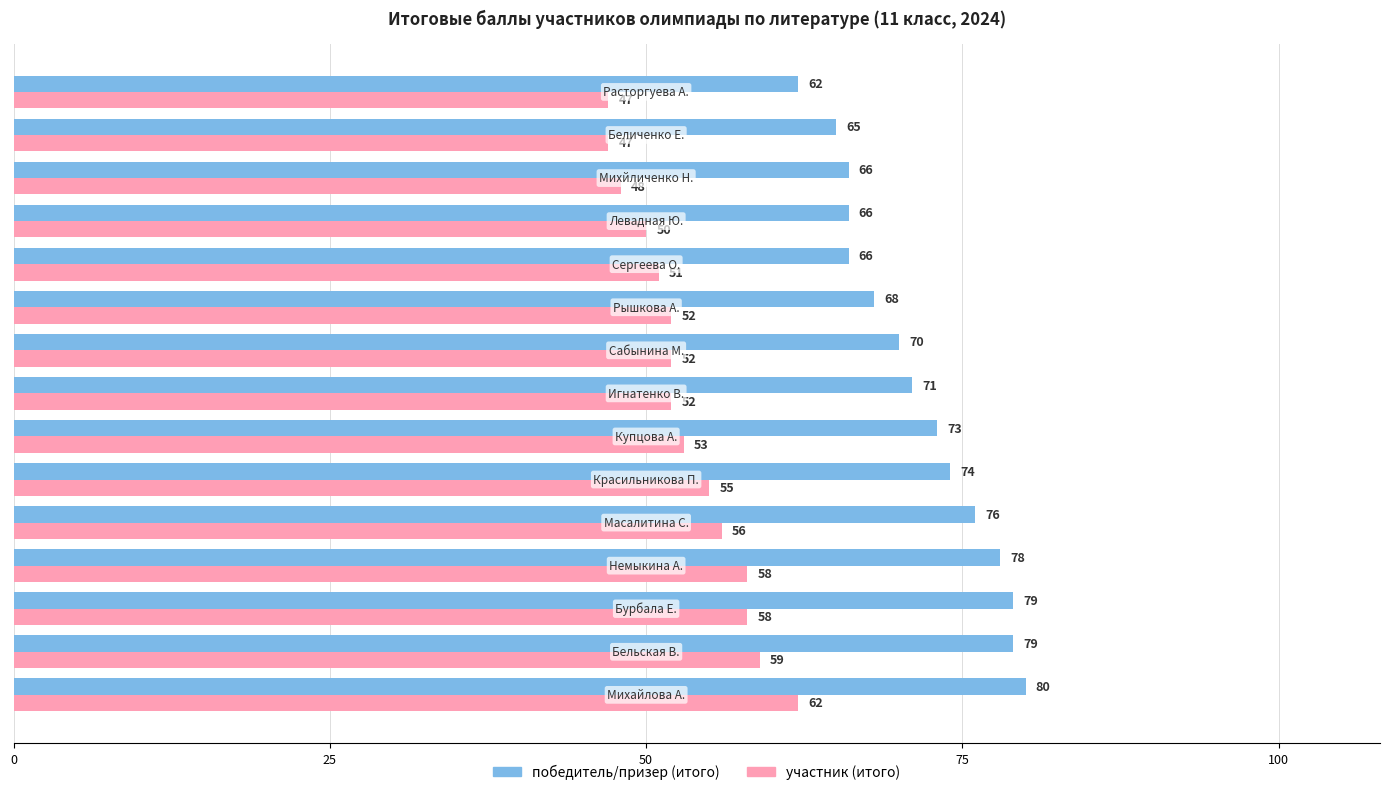

At how many categories does at least one series exceed 51?

15